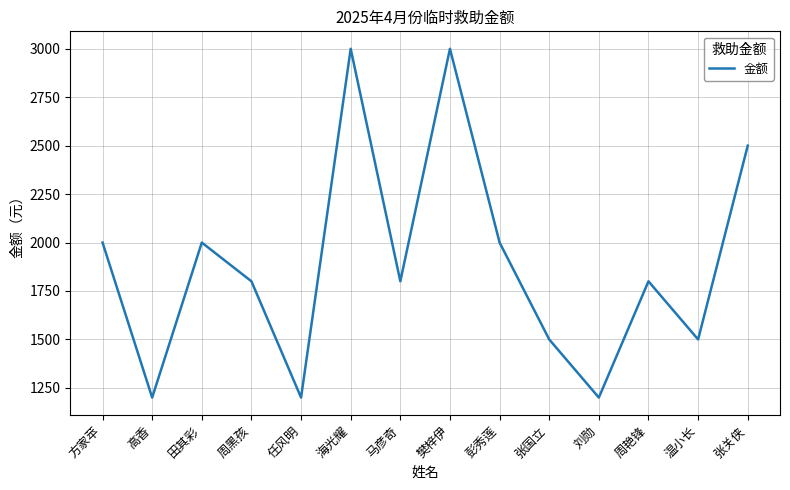

Does the chart display data point markers on the line(s)?

No